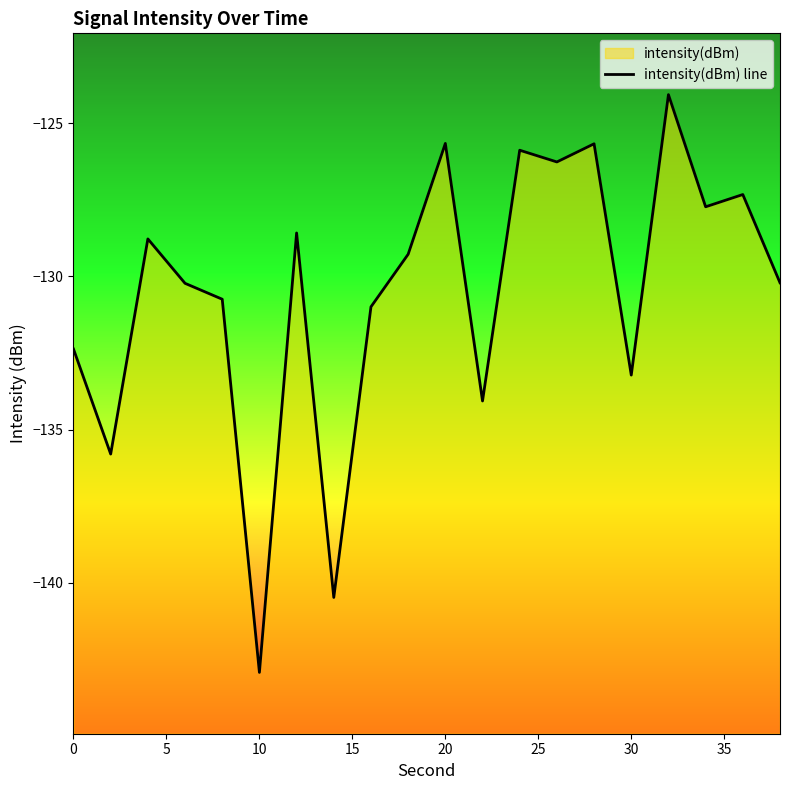

The value at 19 is -47.5. True or false?

False